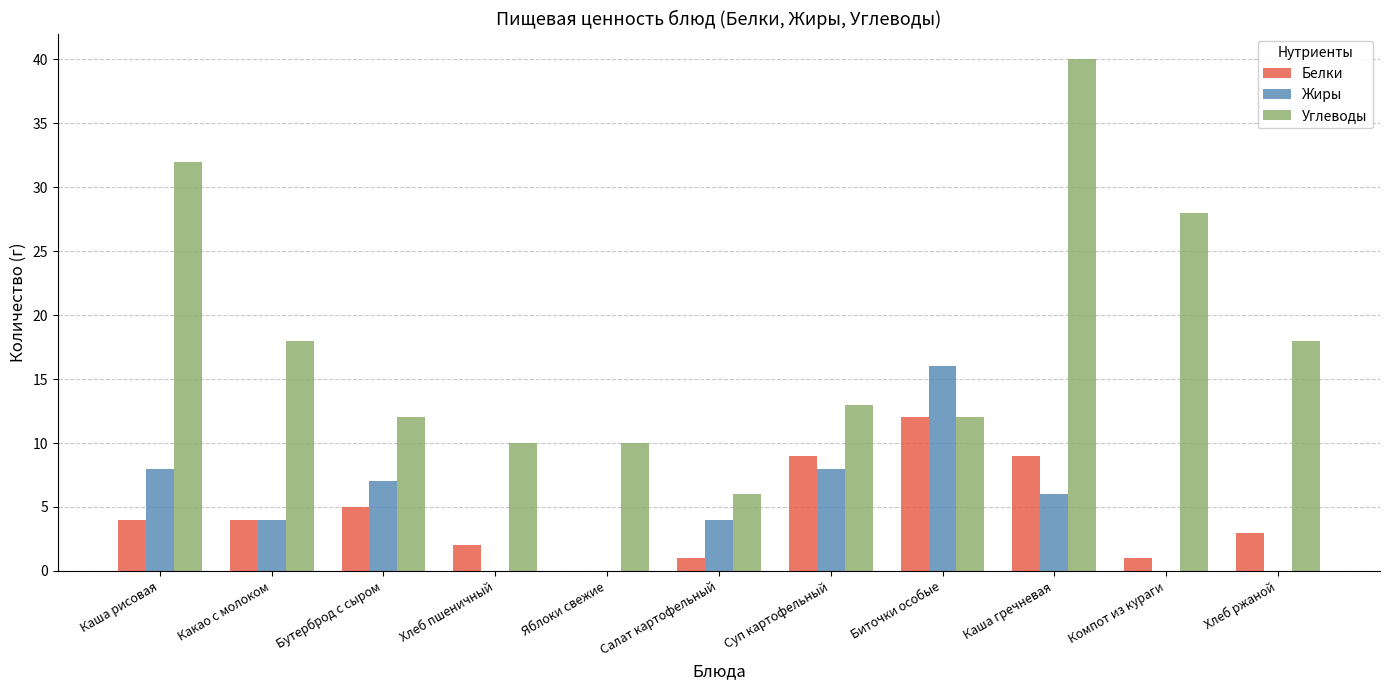

Reading left to right, what are all the values shown in this chart?

Белки: 4	4	5	2	0	1	9	12	9	1	3
Жиры: 8	4	7	0	0	4	8	16	6	0	0
Углеводы: 32	18	12	10	10	6	13	12	40	28	18